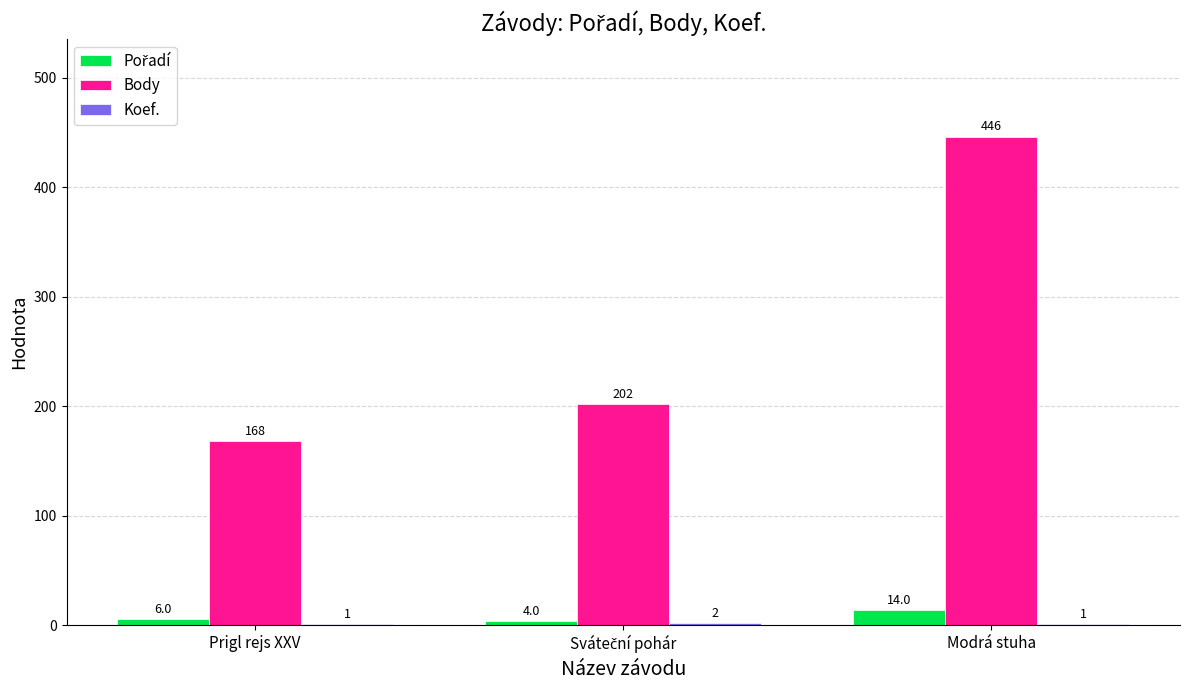

The Body series shows 66 at Prigl rejs XXV. True or false?

False